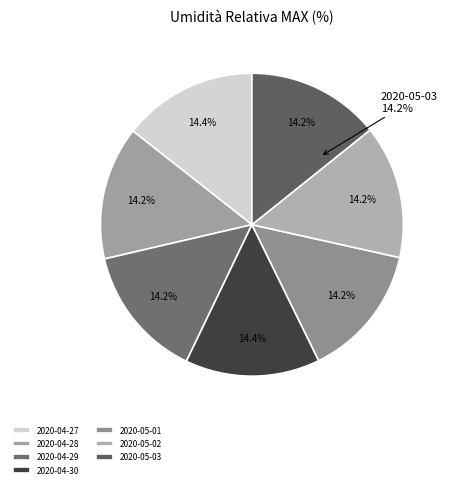

How many segments does this pie chart have?

7